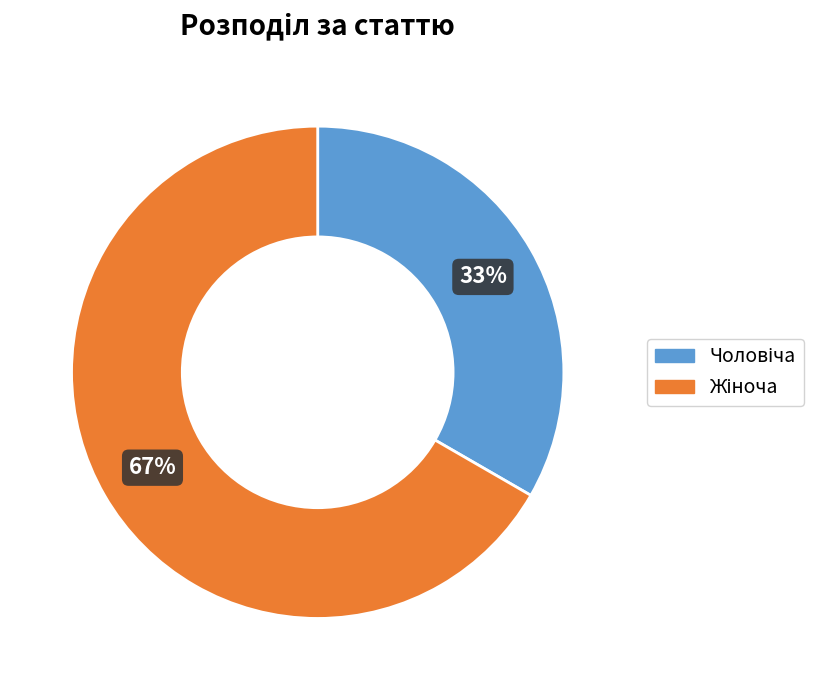

To the nearest percent, what is the average slice percentage?

50%